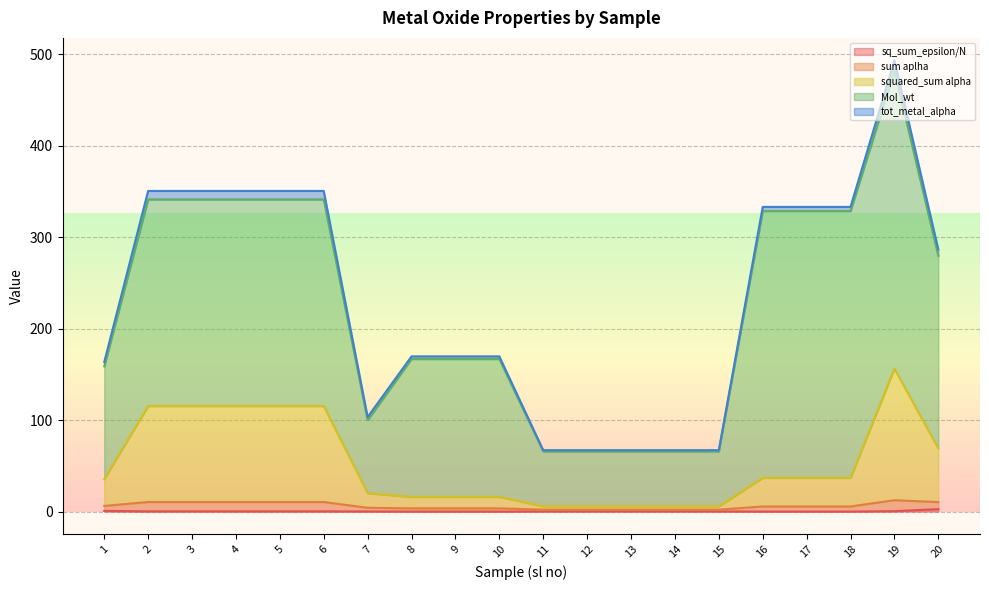

Which has a higher value, 19 or 20?

20